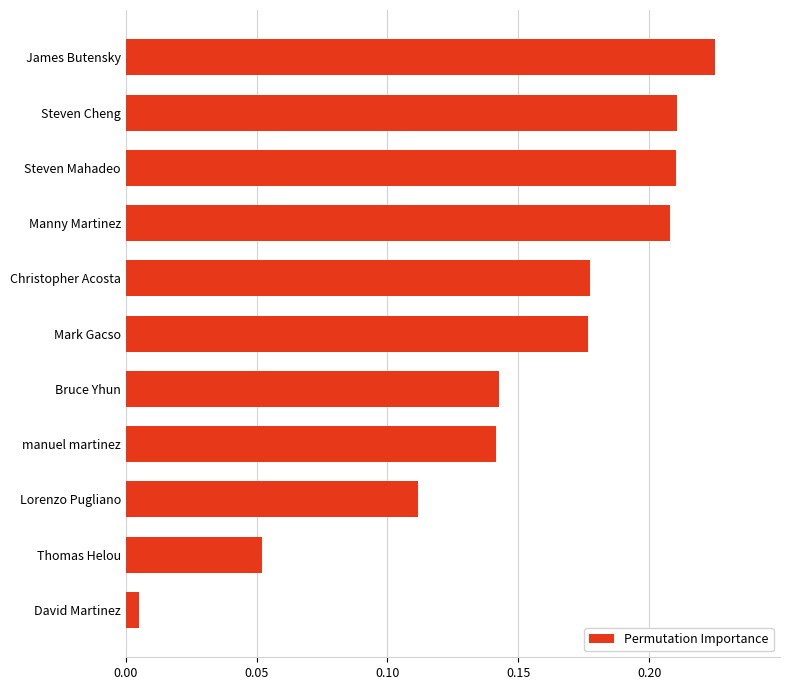

What is the sum of all values?

1.7